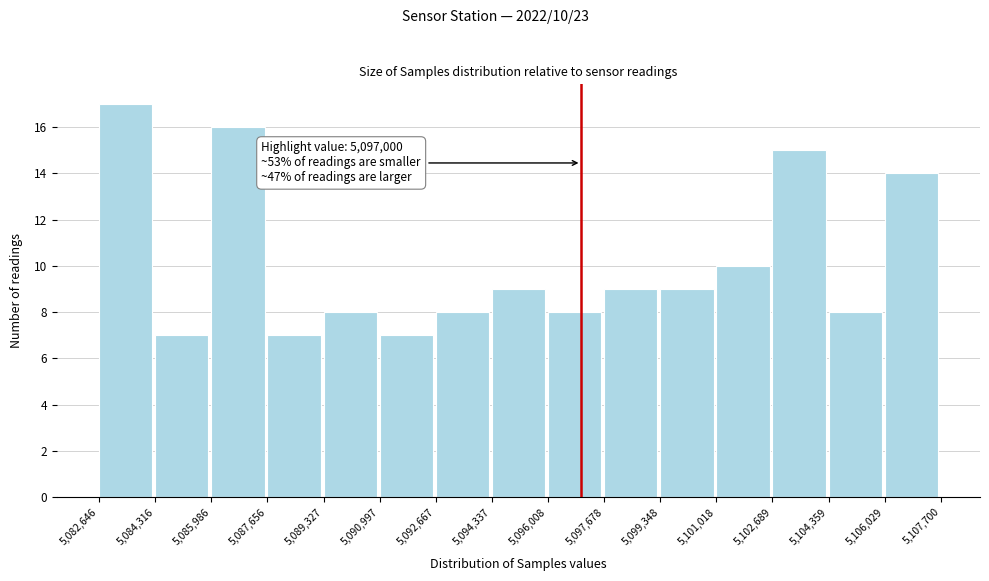

Over which range of the x-axis is the bar tallest?

5,082,646 to 5,084,316